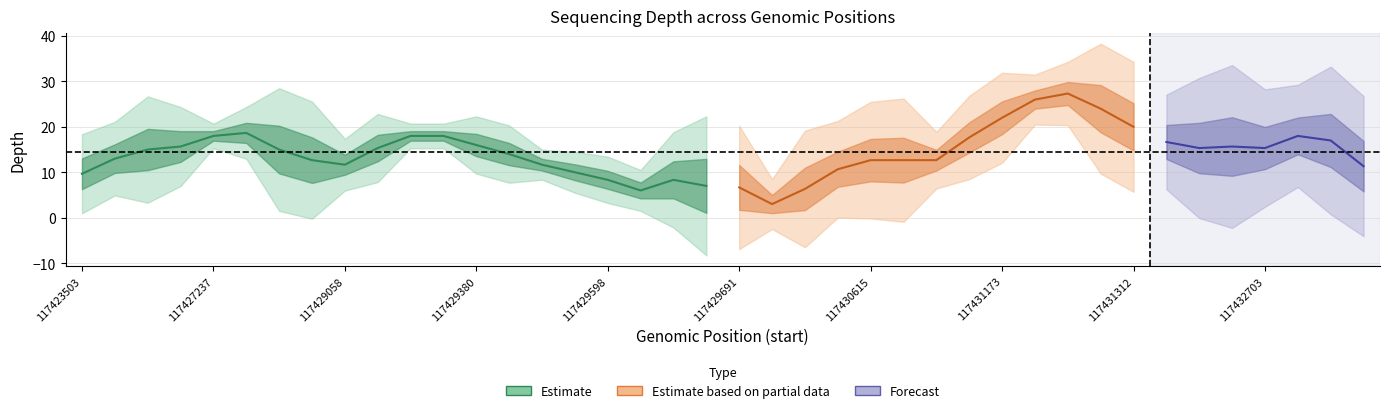

True or false: depth_homozygous and depth_genic intersect in this chart.

False